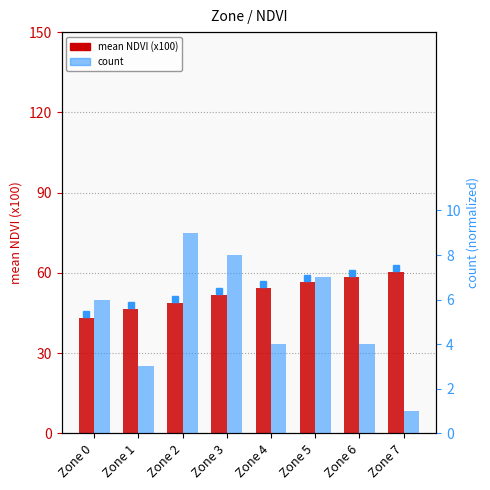

The count series shows 1.8 at Zone 4. True or false?

False